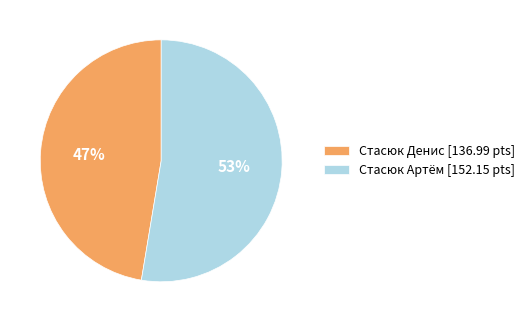

Rank the categories by value from highest to lowest.

Стасюк Артём, Стасюк Денис